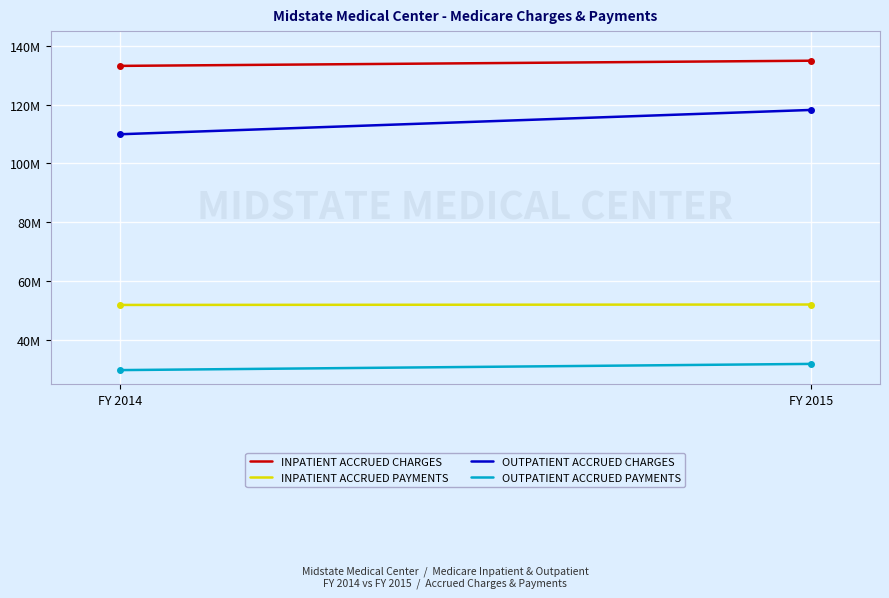

What are all the series names shown in the legend?

INPATIENT ACCRUED CHARGES, INPATIENT ACCRUED PAYMENTS, OUTPATIENT ACCRUED CHARGES, OUTPATIENT ACCRUED PAYMENTS